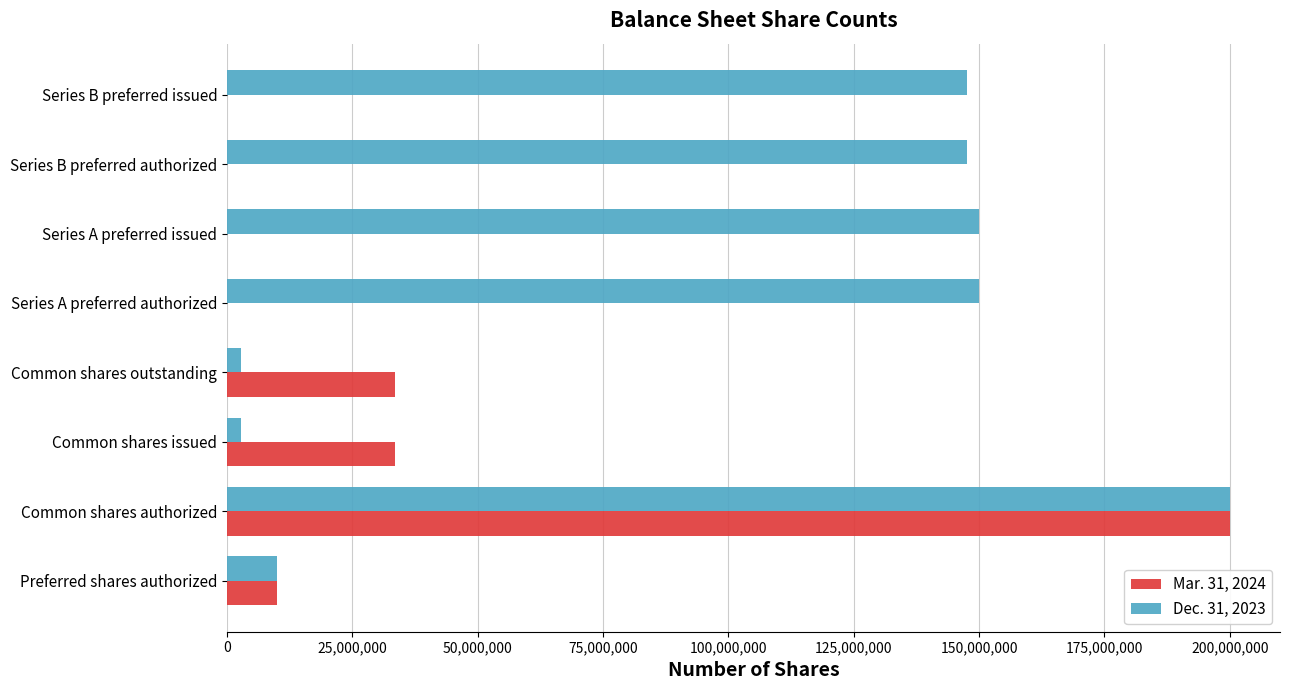

Is it true that Dec. 31, 2023 equals 150000000 at Series A preferred issued?

True